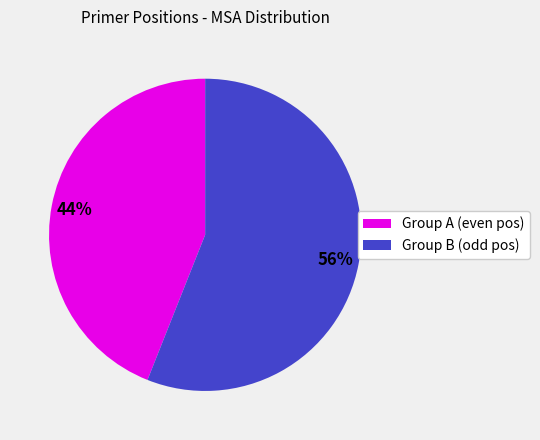

Is there a majority slice in this chart?

Yes